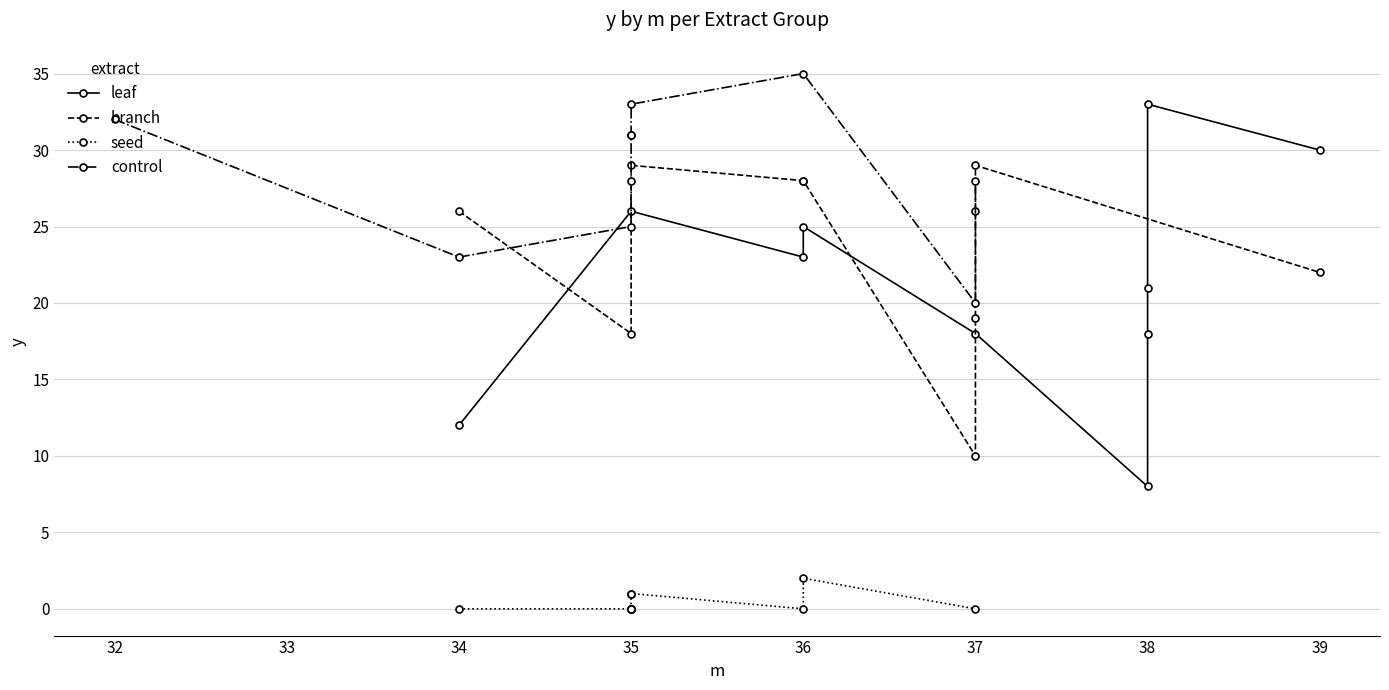

How many values in the branch series exceed 26?

4